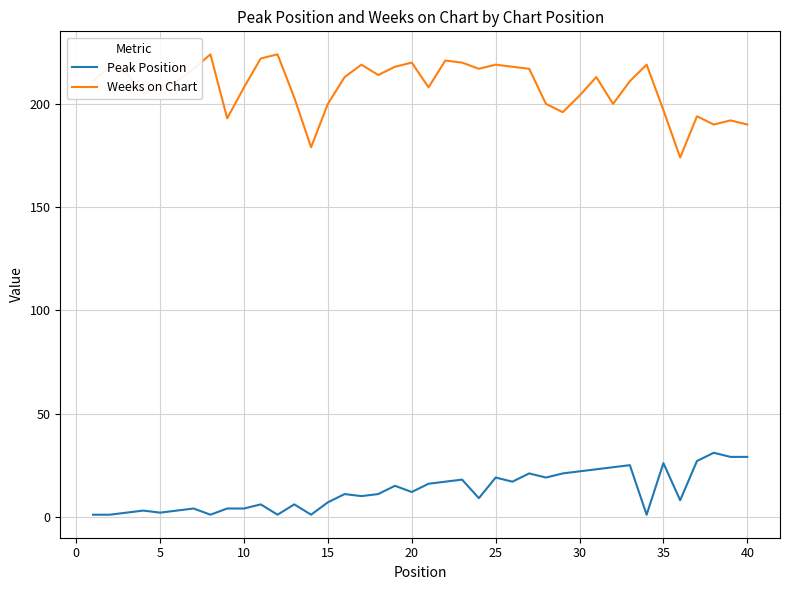

What is the average value of the Weeks on Chart series?

208